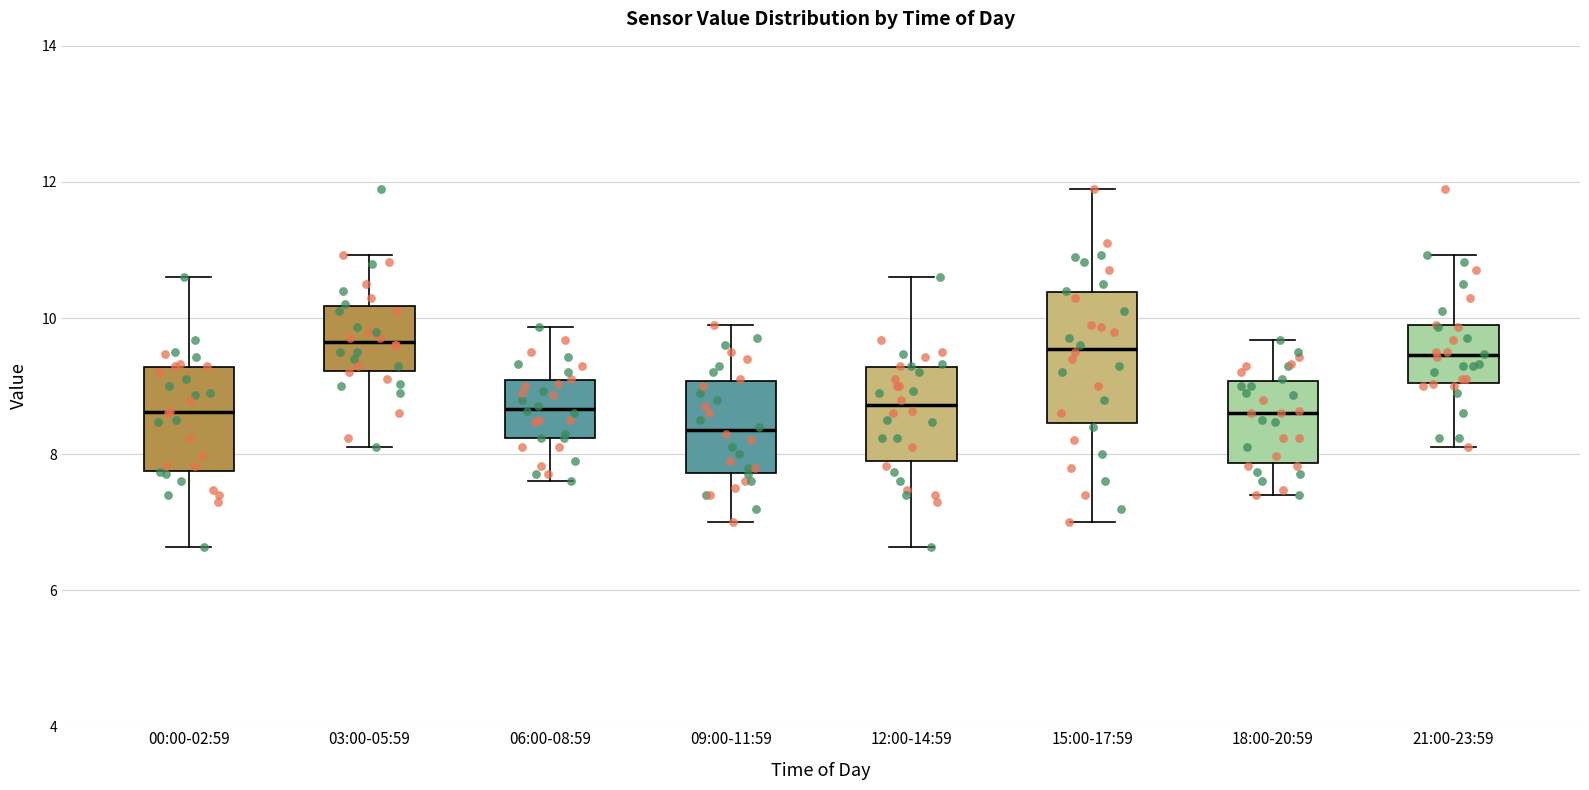

Where is the lower edge of the box for 03:00-05:59 on the y-axis? The values are not printed on the chart, so give them approximately, as read against the axis.

9.2